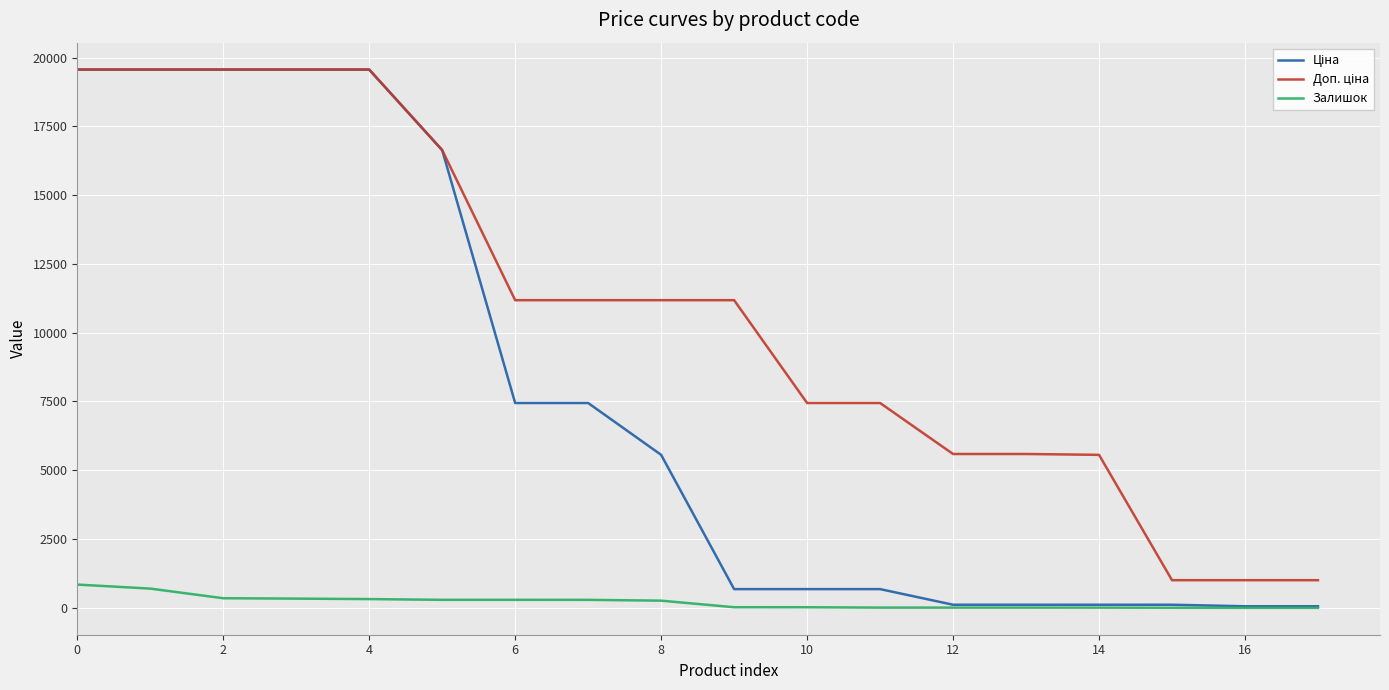

Is this an area chart (filled region under the line)?

No